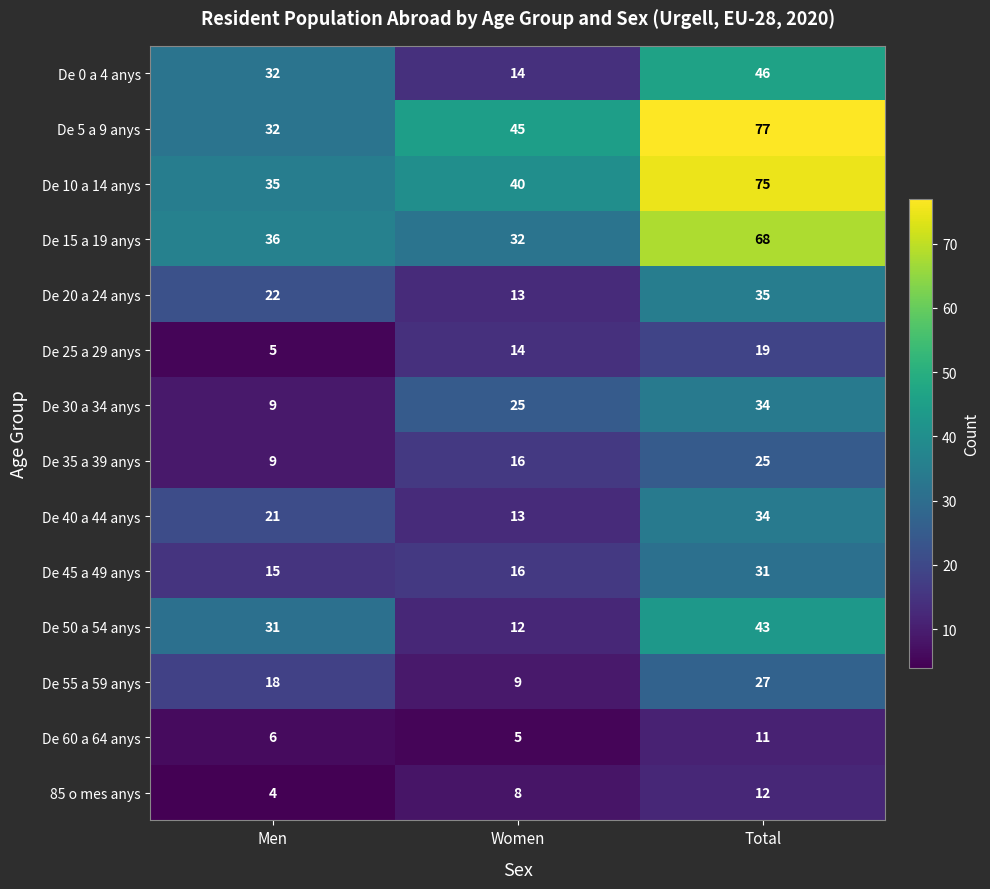

Is it true that De 45 a 49 anys equals 16 at Women?

True